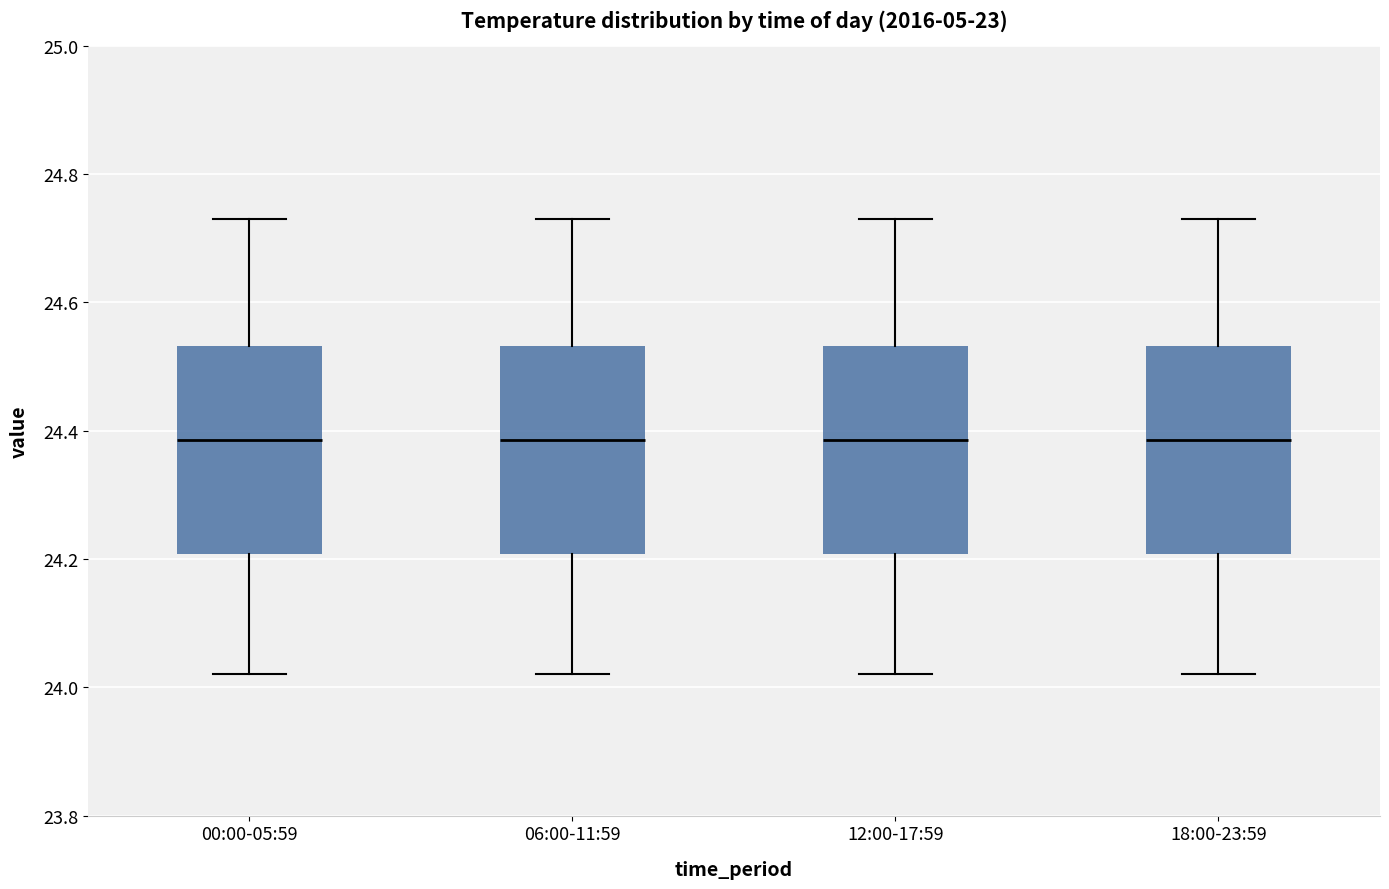

Reading left to right, transcribe this box plot: for each box, give where its median line is, the range the box spans, and where its two whiskers end, as read against the y-axis. The values are not printed on the chart, so give them approximately, as read against the axis.

00:00-05:59: median 24.38, box 24.20 to 24.54, whiskers 24.02 to 24.74
06:00-11:59: median 24.38, box 24.20 to 24.54, whiskers 24.02 to 24.74
12:00-17:59: median 24.38, box 24.20 to 24.54, whiskers 24.02 to 24.74
18:00-23:59: median 24.38, box 24.20 to 24.54, whiskers 24.02 to 24.74